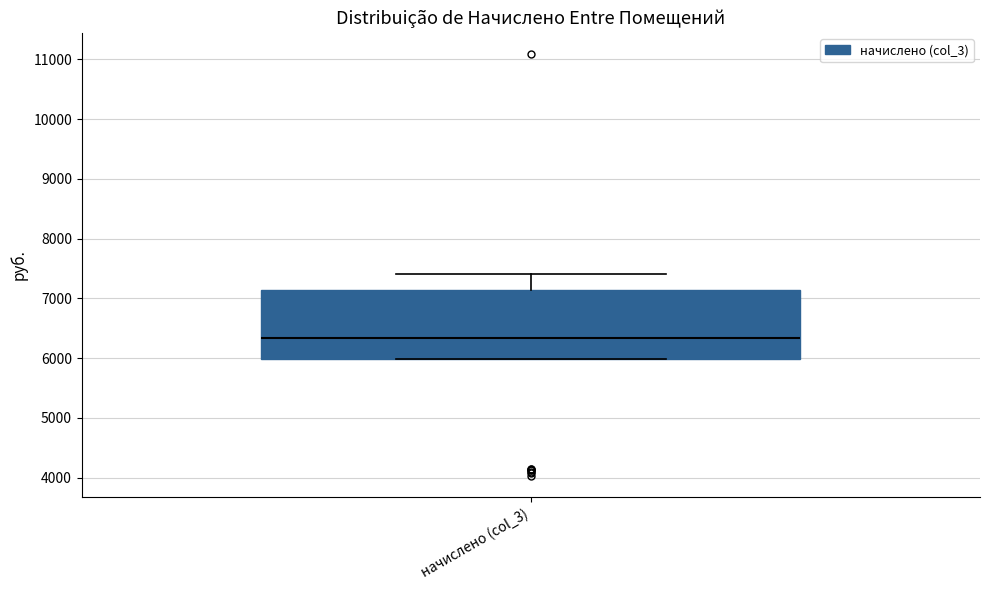

Read this box plot against the y-axis: the position of the median line, the range covered by the box, and the ends of both whiskers. The values are not printed on the chart, so give them approximately, as read against the axis.

median 6300, box 6000 to 7100, whiskers 6000 to 7400